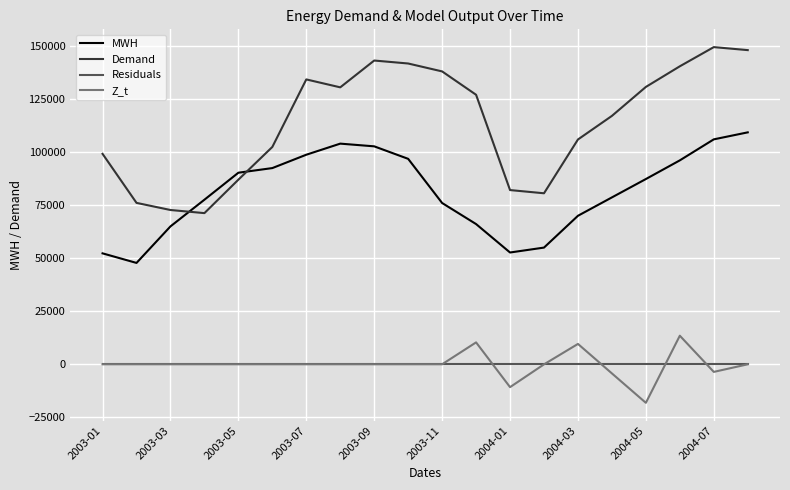

How many values in the Z_t series are below 0?

6